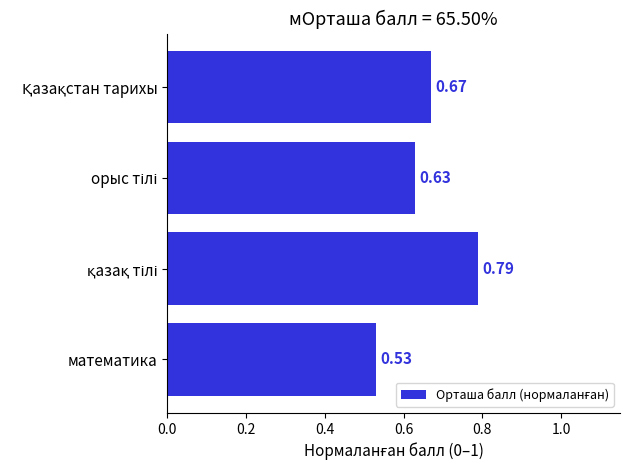

What is the difference between the maximum and minimum values?

0.3